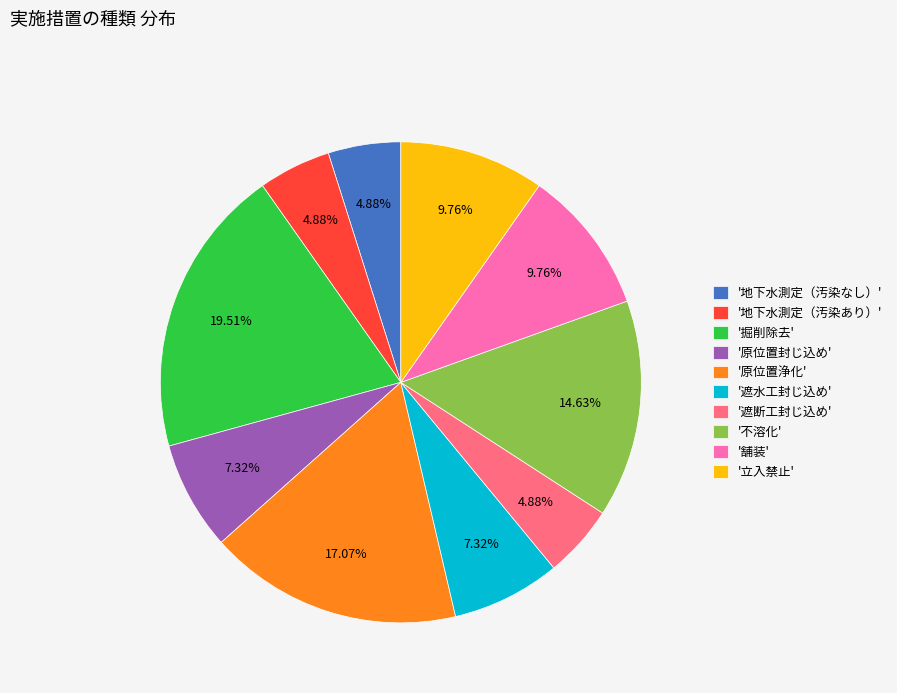

Is there a majority slice in this chart?

No